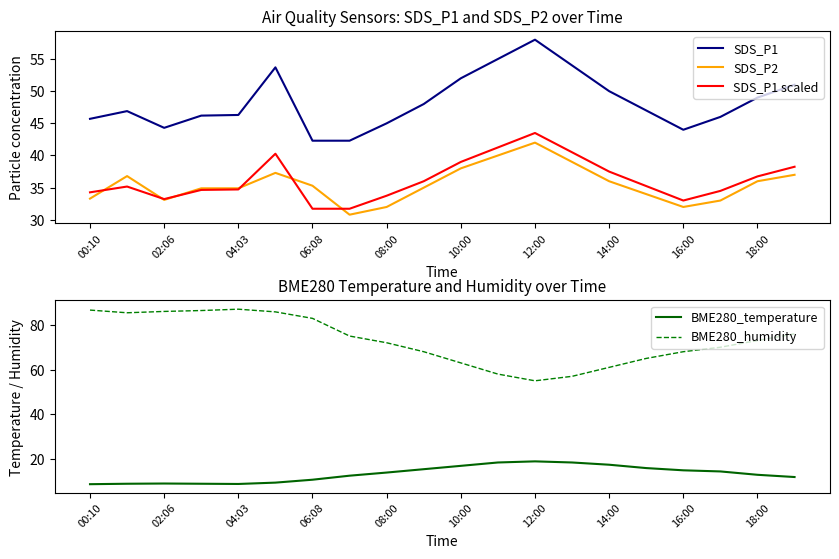

How many data points does each series have?

20